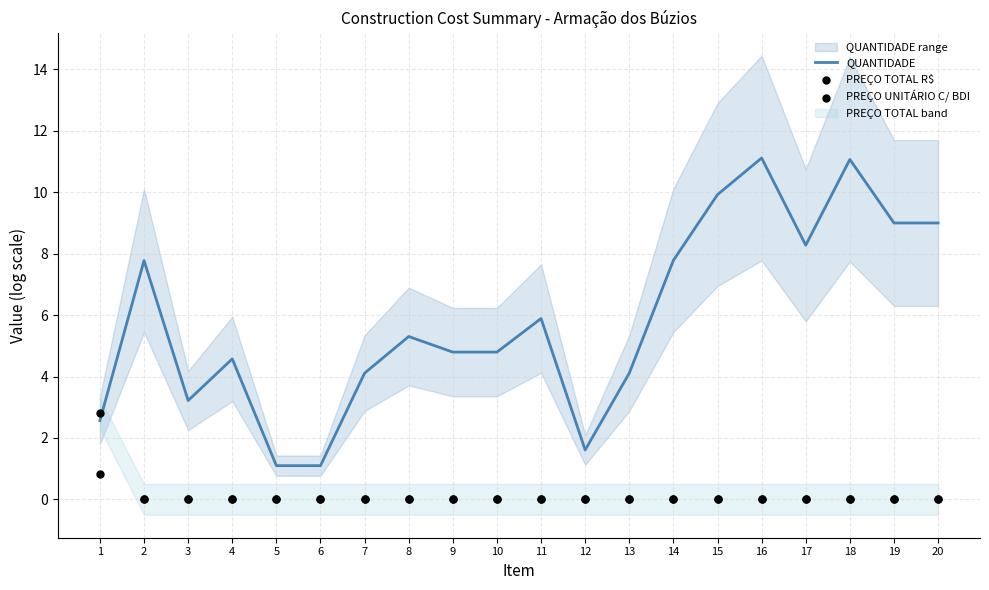

Which series has the largest Y range (max minus min)?

QUANTIDADE